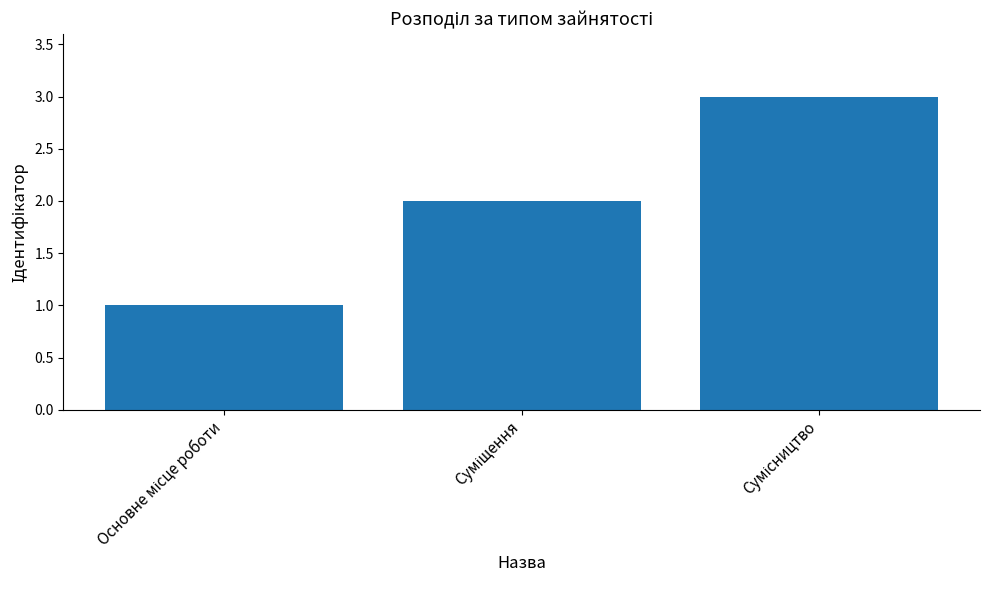

What is the sum of all values?

6